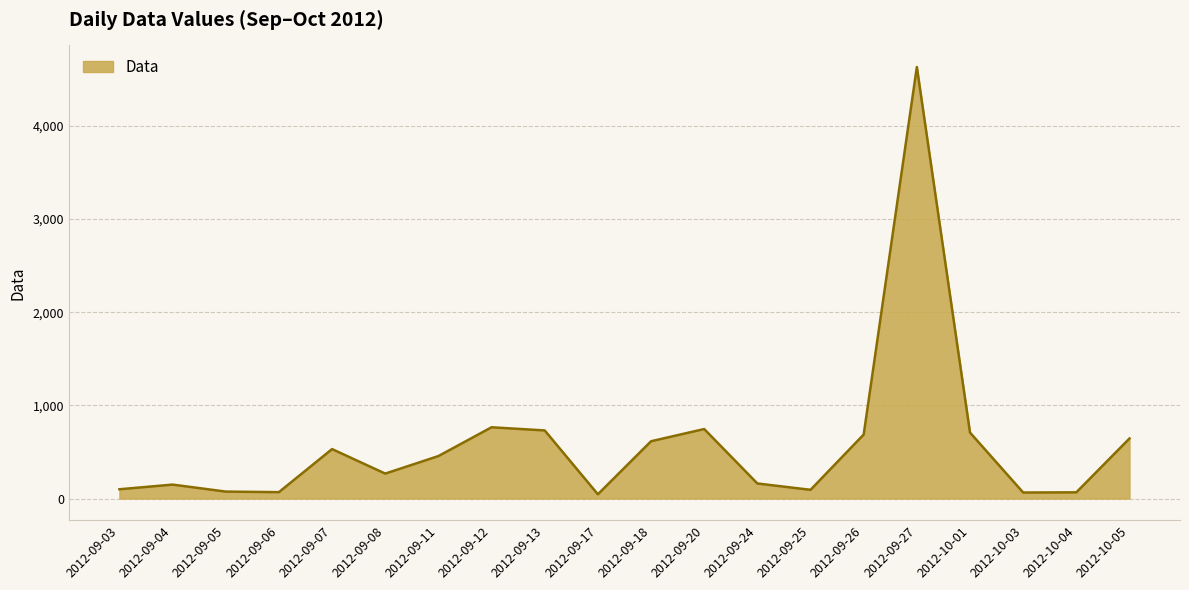

Count the number of categories in the chart.

20